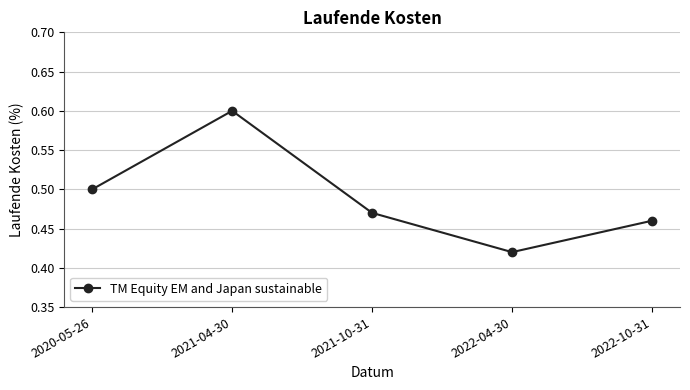

What is the difference between the maximum and minimum values?

0.2